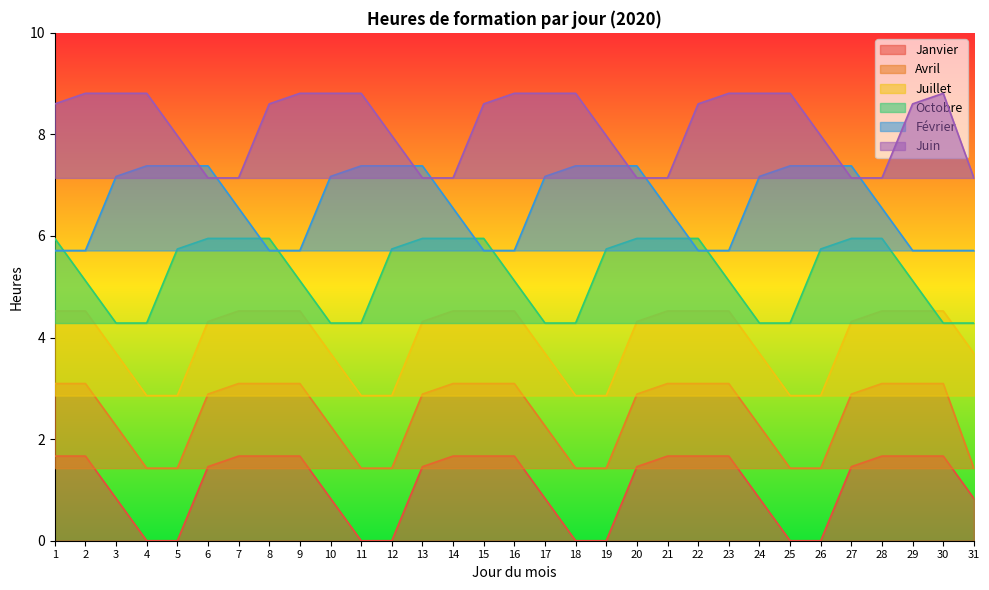

Which category has the lowest value in the Juin series?

6